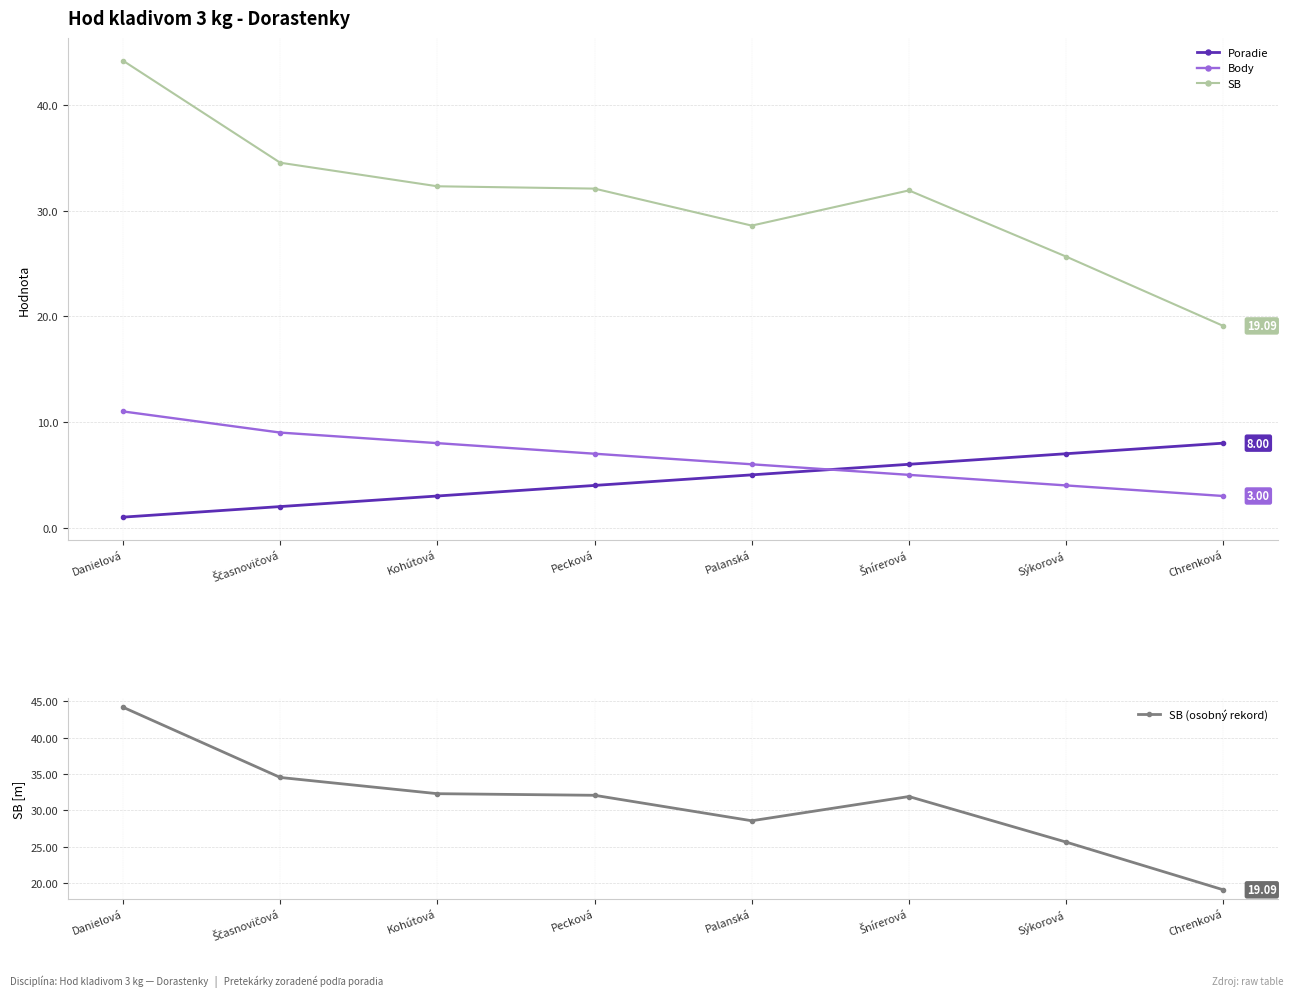

What is the greatest value displayed?

44.2